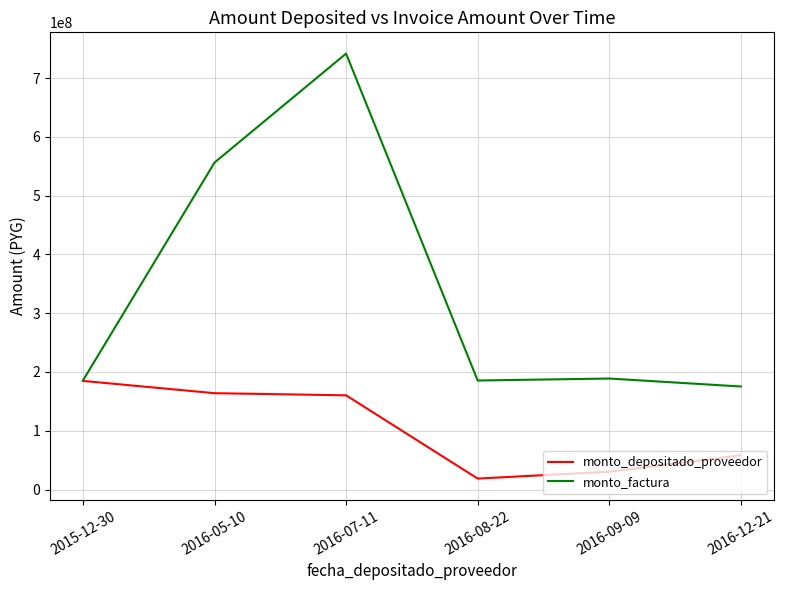

List the series in order of their overall mean, highest first.

monto_factura, monto_depositado_proveedor